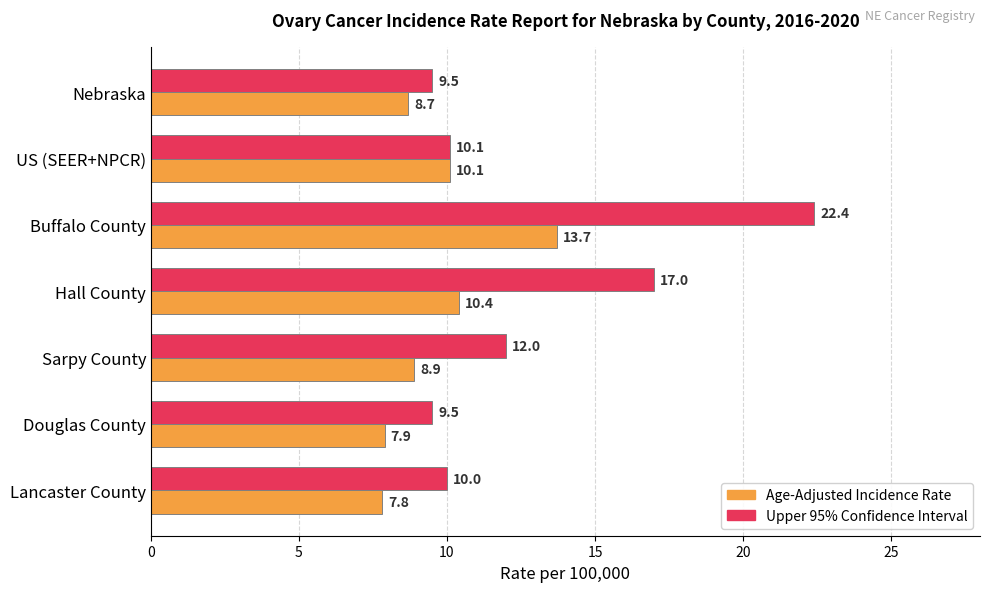

What is the difference between the highest and lowest values at Douglas County?

1.6